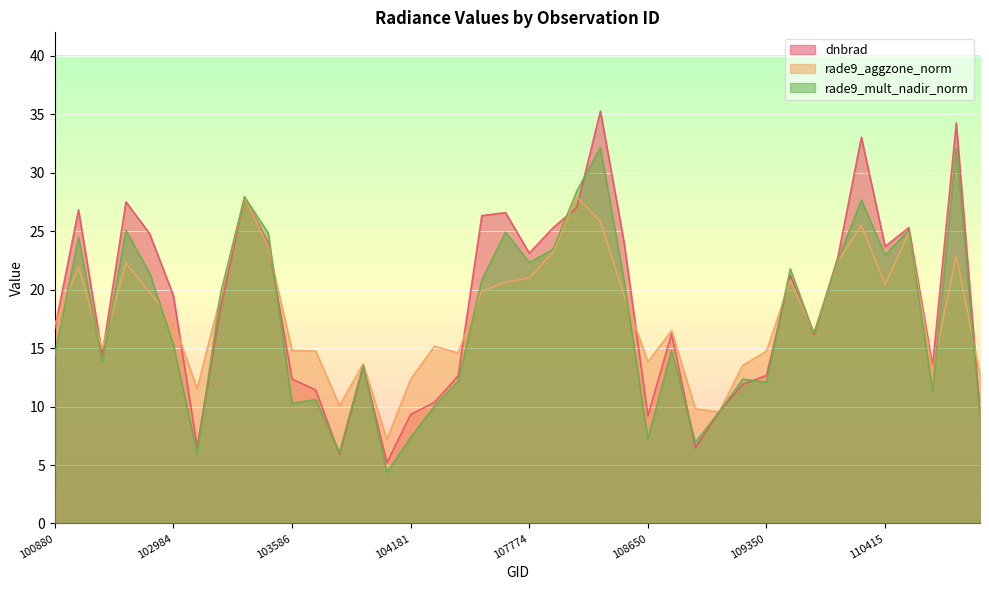

Which series has the widest spread of values?

dnbrad